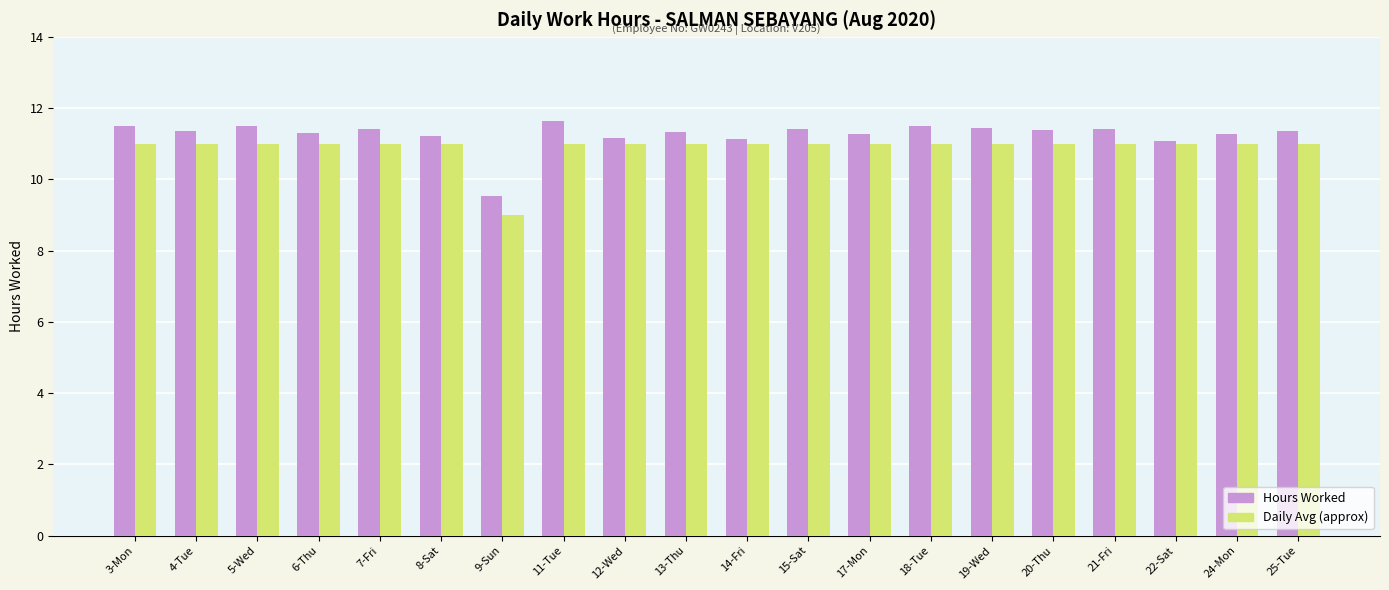

What position from the left is 22-Sat?

18